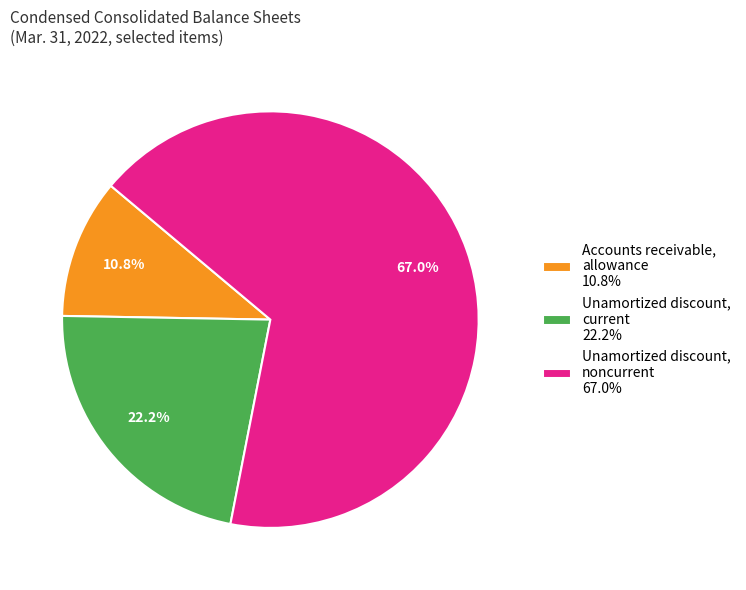

Count the number of slices in the pie.

3